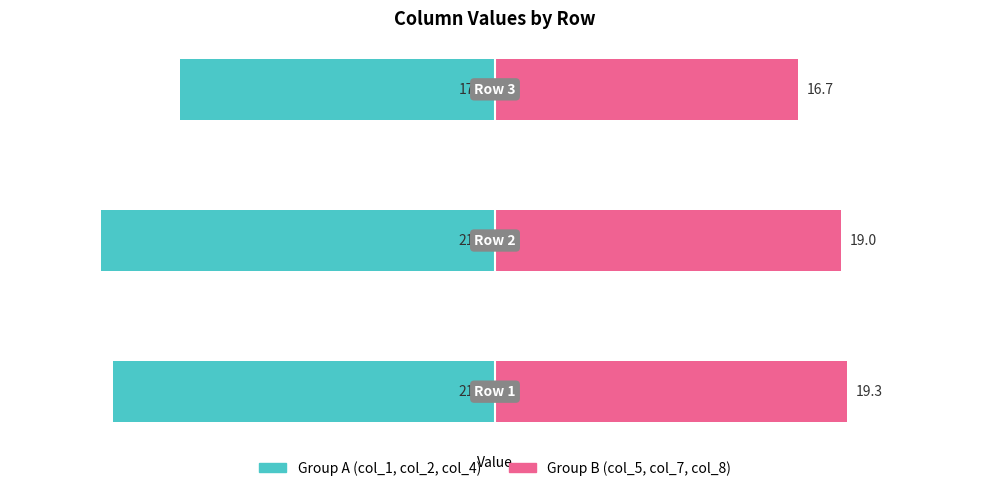

The Group A (col_1, col_2, col_4) series shows -6.0 at 1. True or false?

False